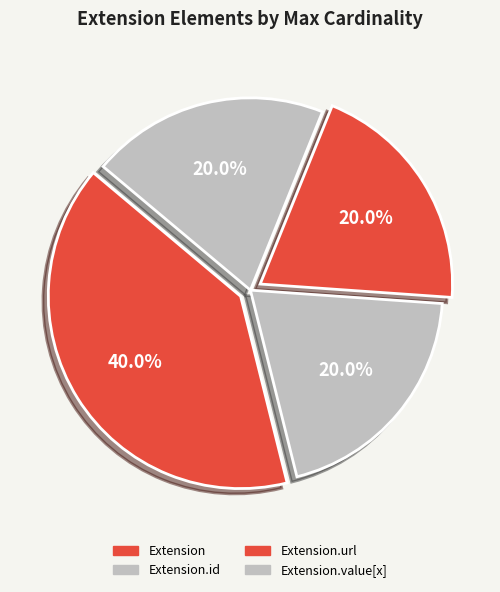

How many segments does this pie chart have?

4